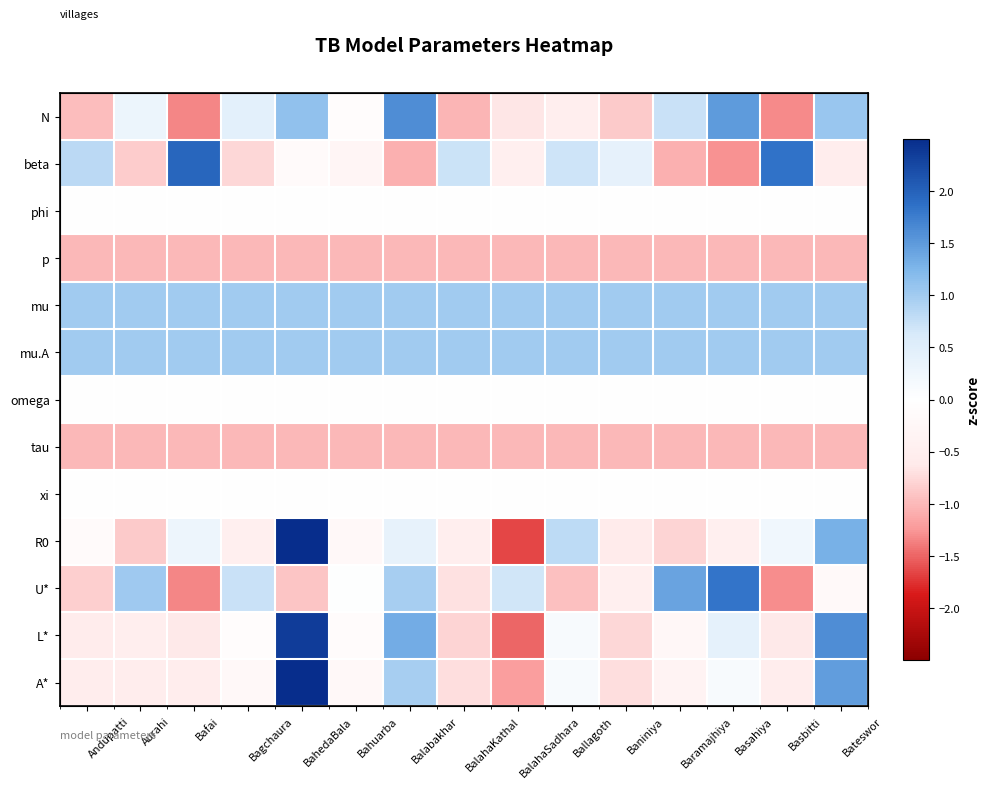

What is the maximum value for mu?

1.0